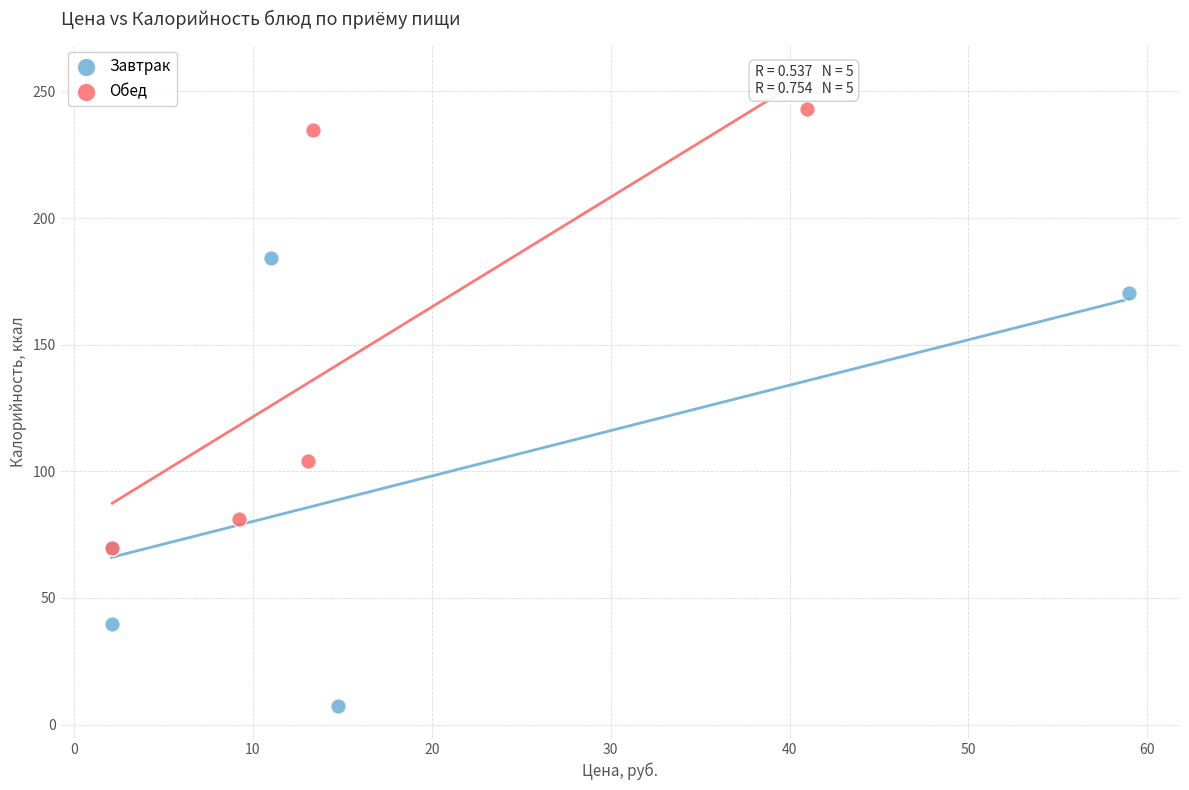

Which series reaches the maximum Y coordinate?

Обед